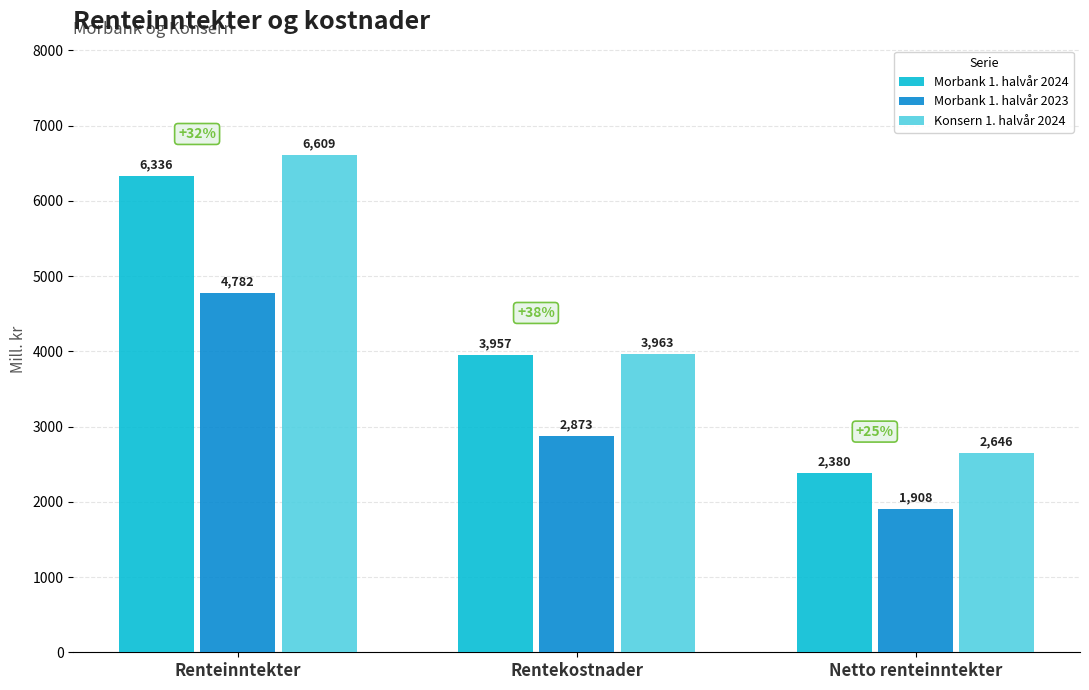

Count the Morbank 1. halvår 2024 values in the range 2380 to 6336.

3